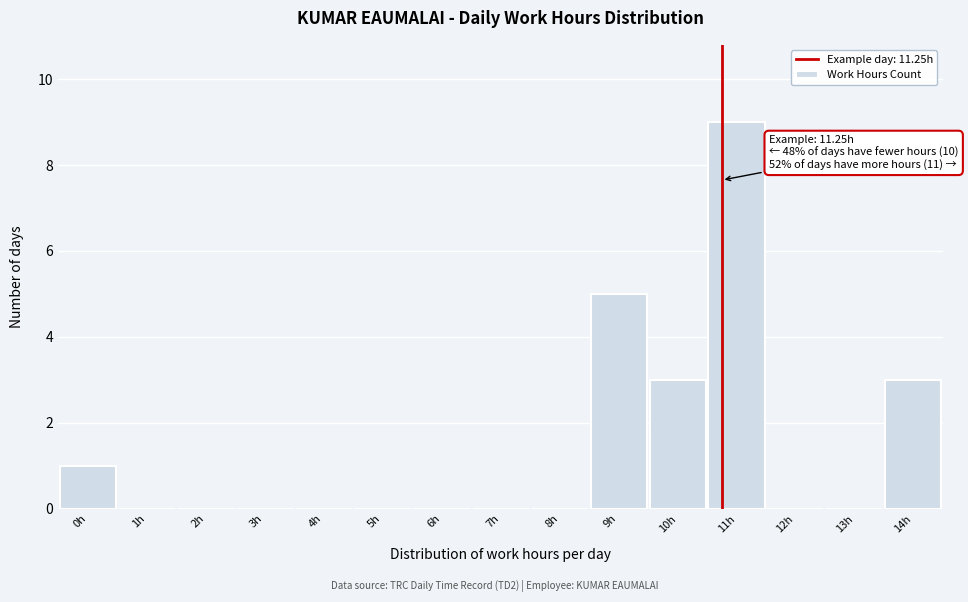

Reading left to right, list all the values displayed in this chart.

0h=1	1h=0	2h=0	3h=0	4h=0	5h=0	6h=0	7h=0	8h=0	9h=5	10h=3	11h=9	12h=0	13h=0	14h=3